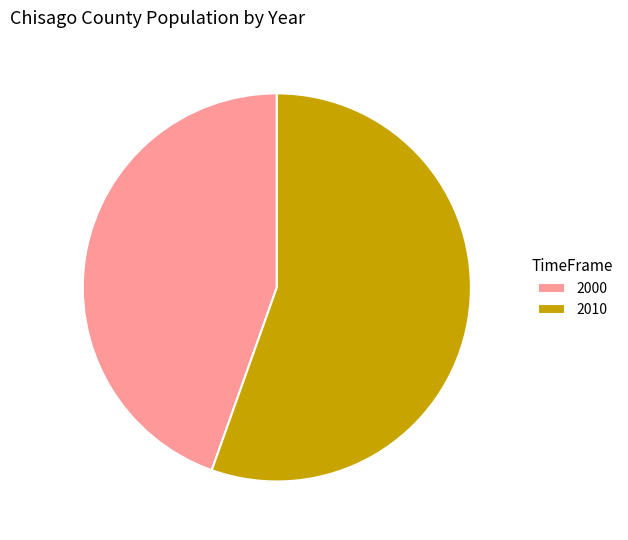

Which slice is the smallest?

2000